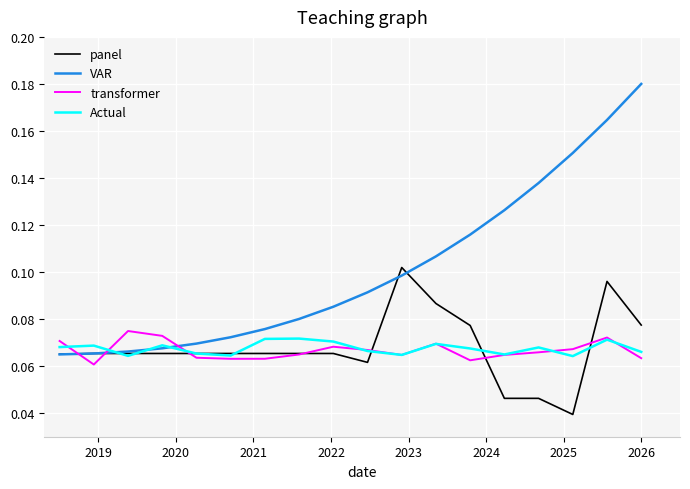

Which series has the largest range (max minus min)?

VAR